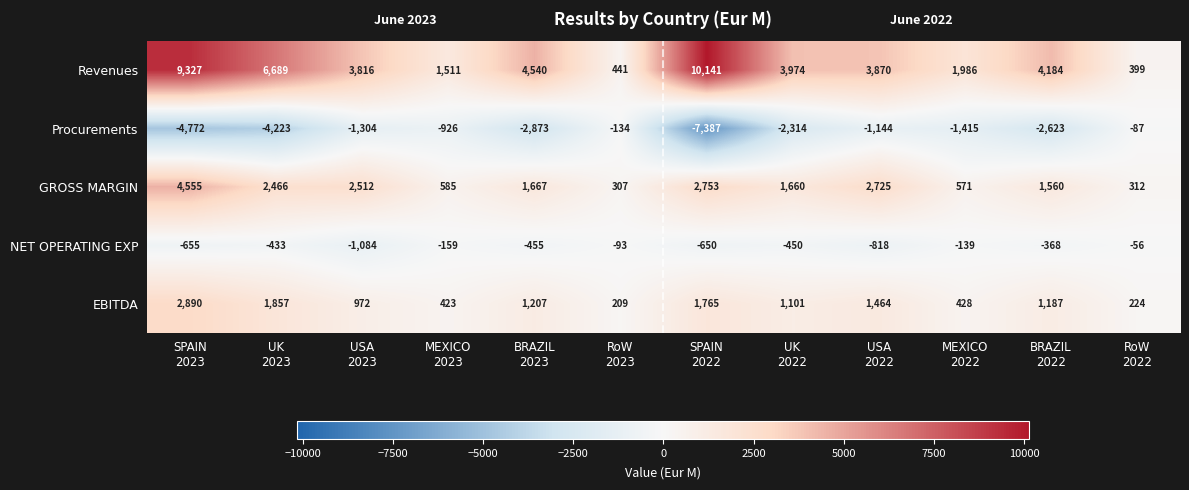

What is the minimum value shown in the chart?

-7387